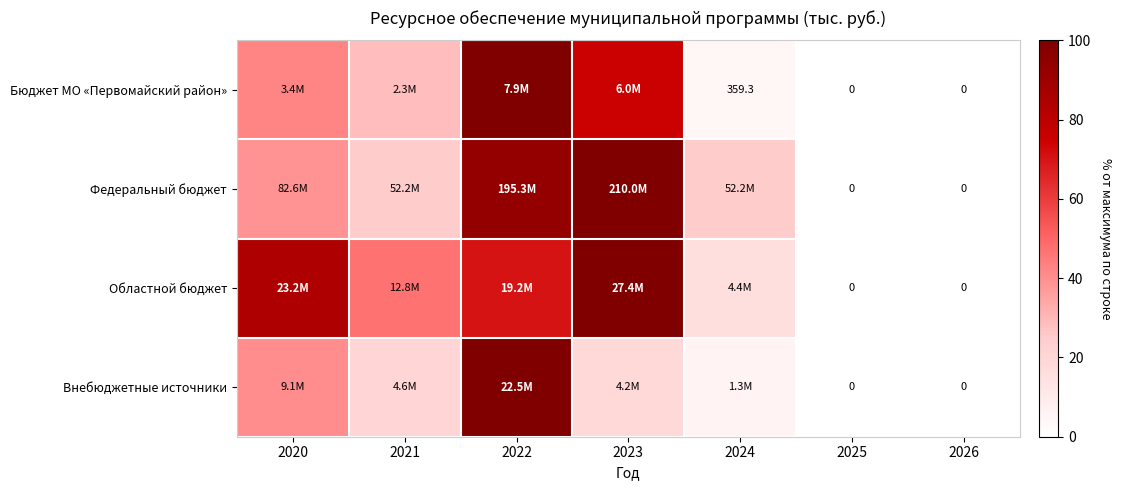

At how many categories does at least one series exceed 19?

5